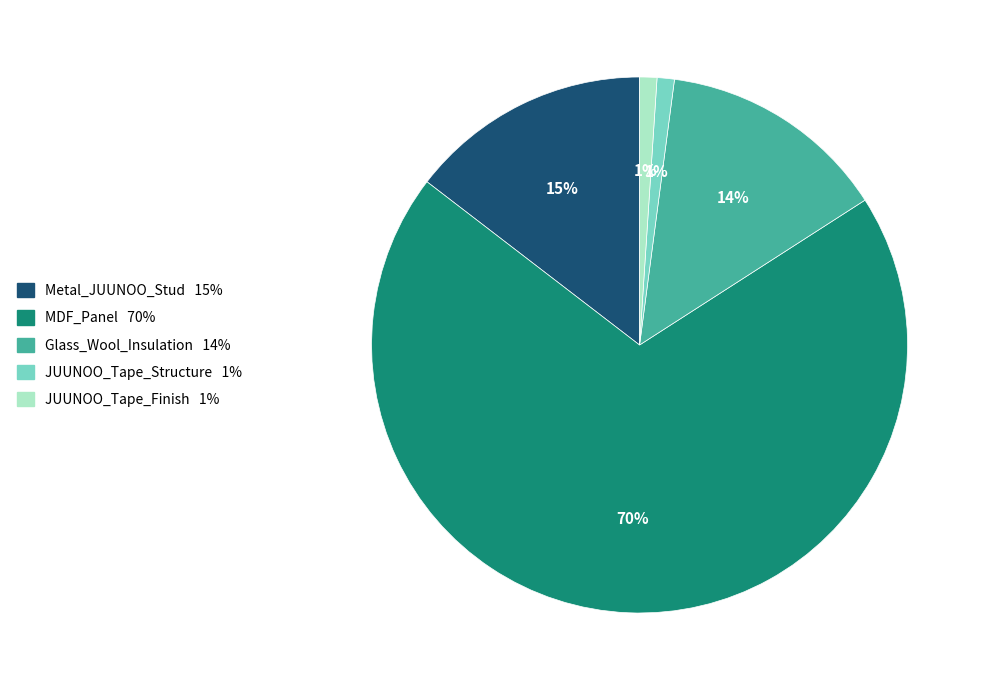

Combined, do JUUNOO_Tape_Structure and Glass_Wool_Insulation account for over 50%?

No